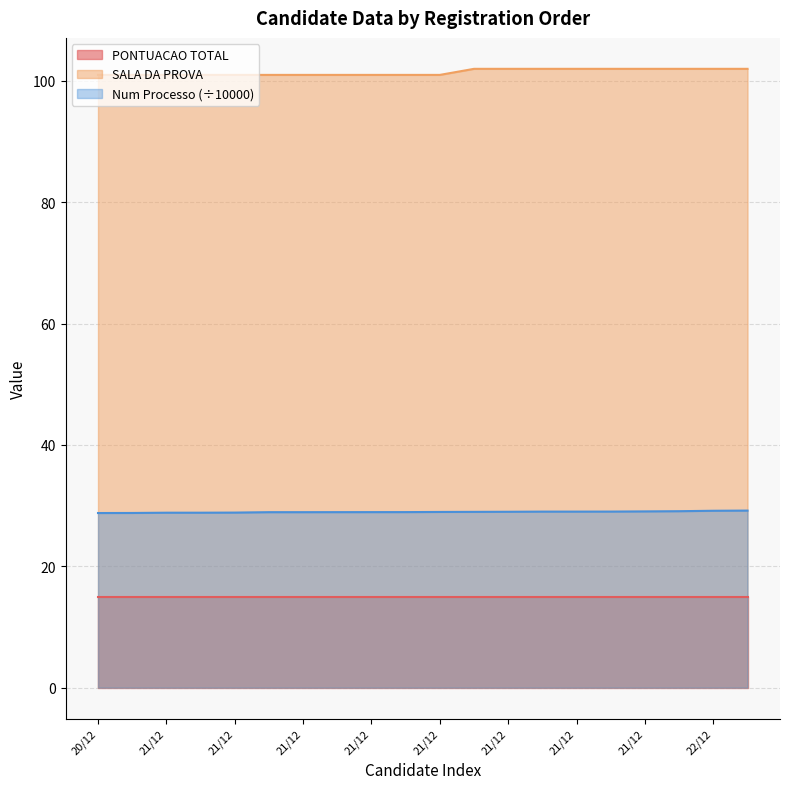

What is the label of the 5th point from the left?

21/12